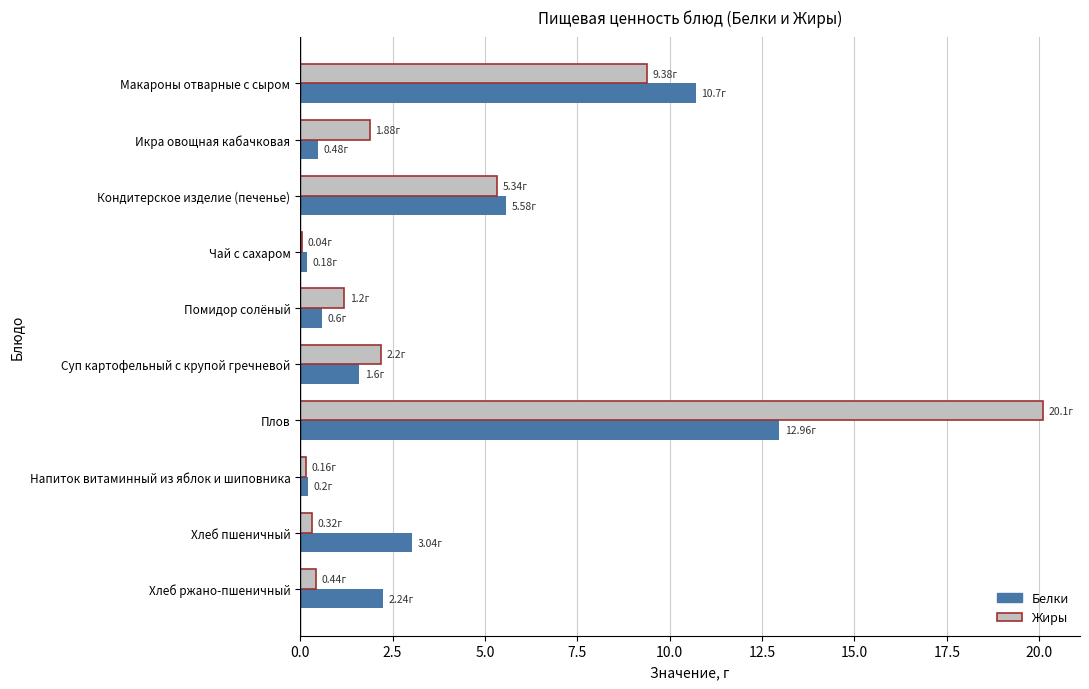

Which category has the highest value across all series?

Плов